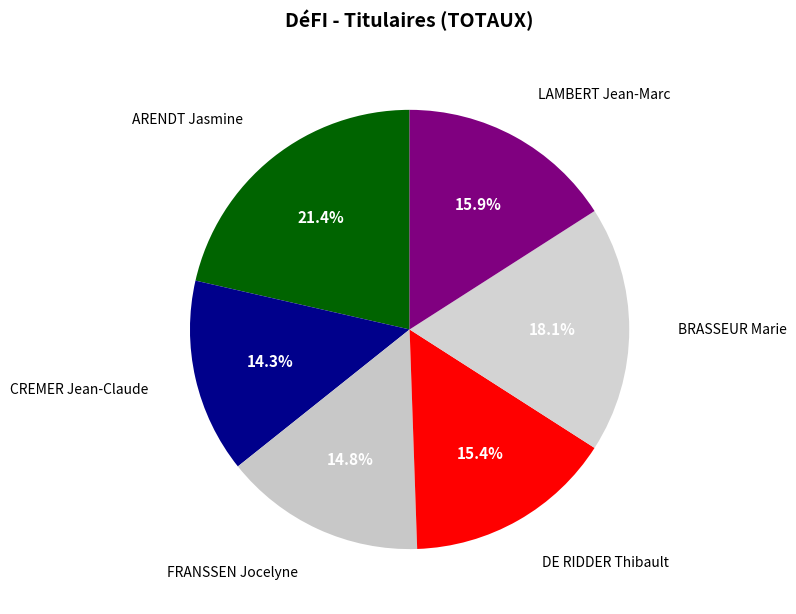

How many segments does this pie chart have?

6